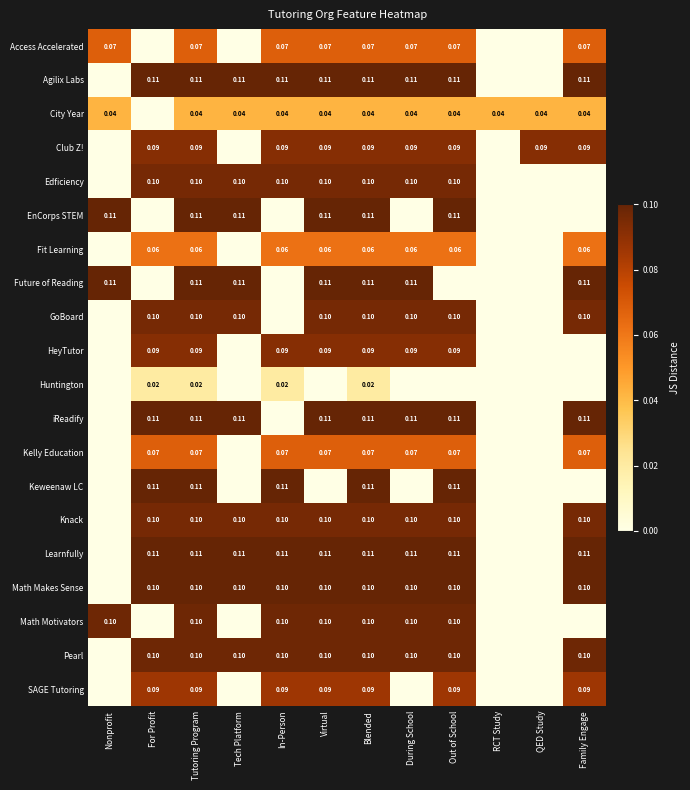

Is it true that Learnfully equals 0.2 at Blended?

False